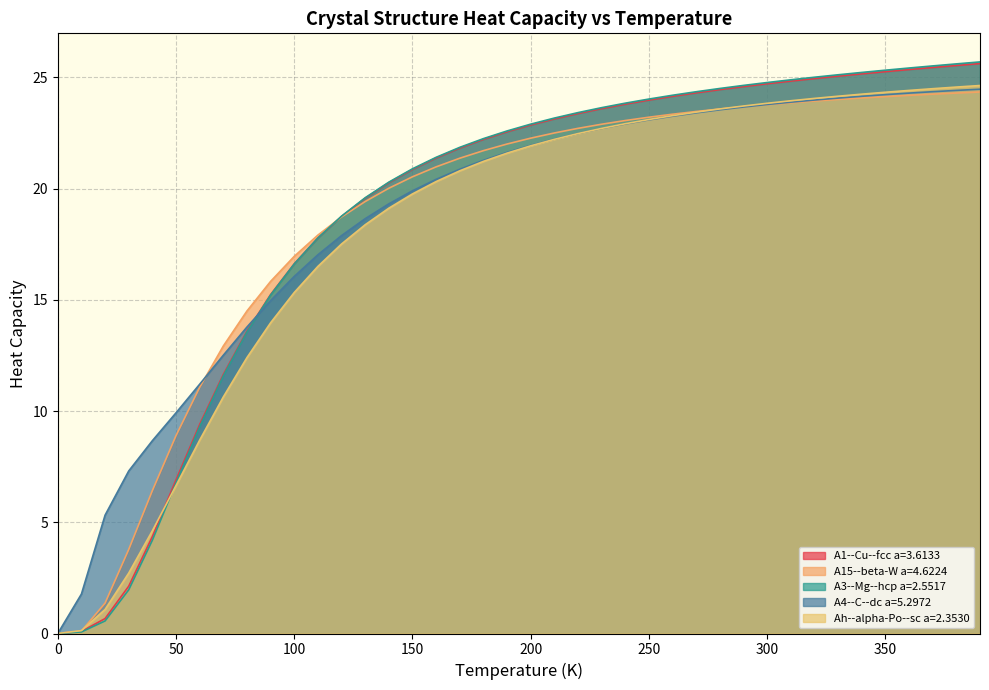

What is the label of the 29th point from the right?

110.0